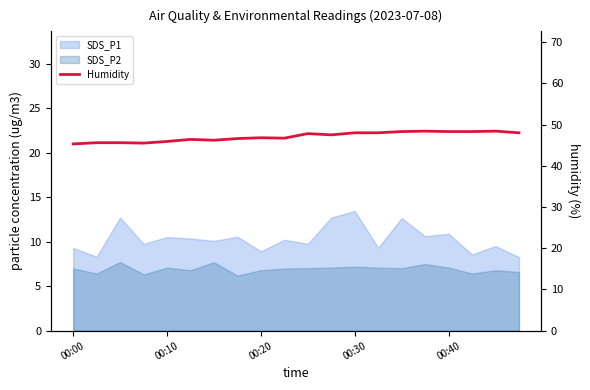

The value at 9 is 16.5. True or false?

False